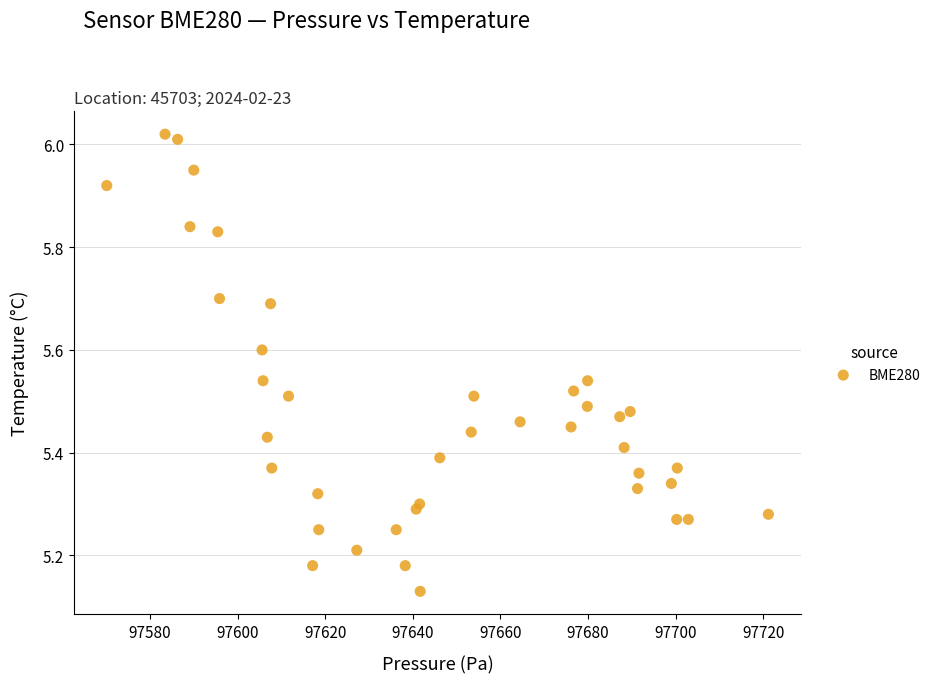

What is the range of Y values (max minus min)?

0.9